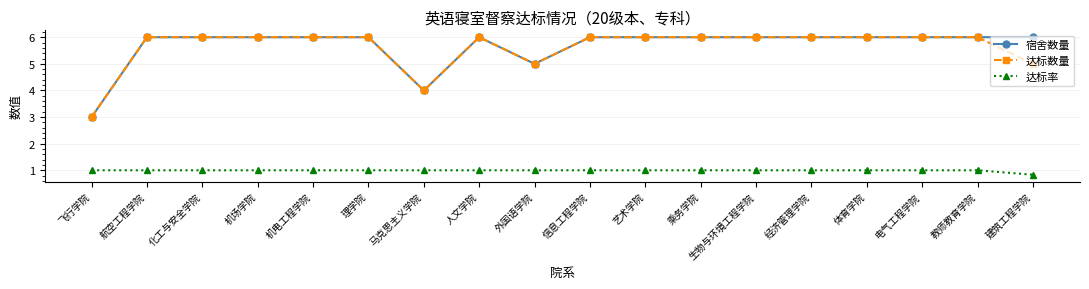

What is the average value of the 宿舍数量 series?

5.7